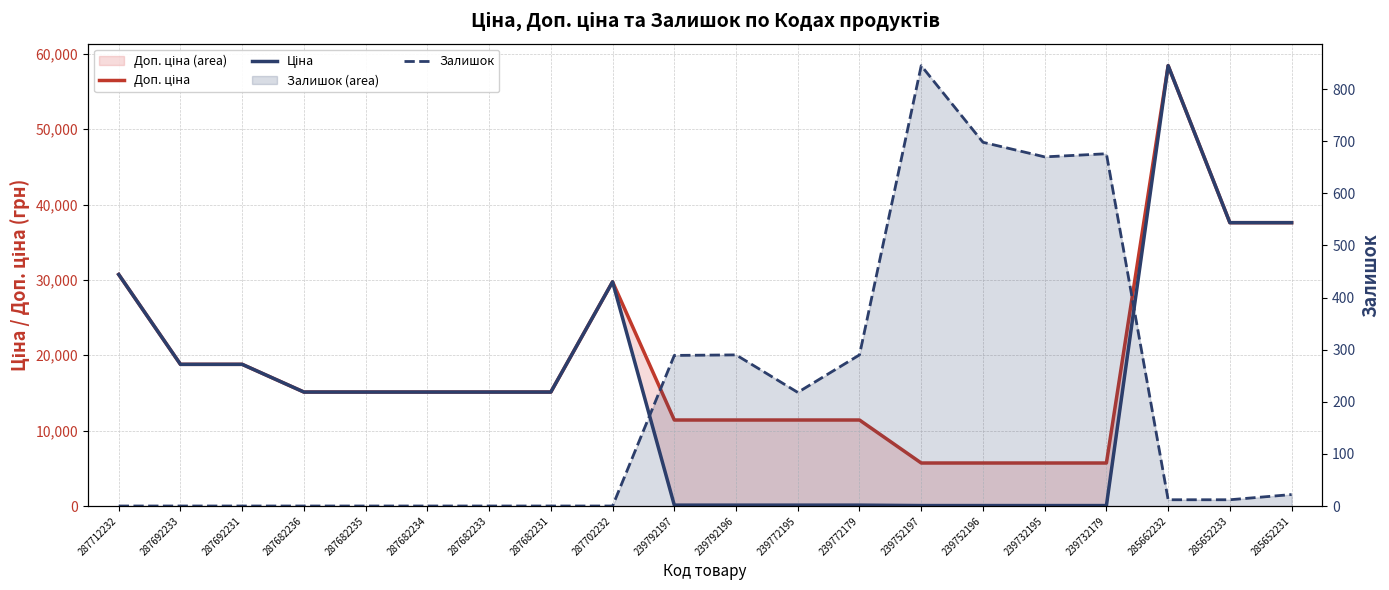

At which category is the sum across all series the highest?

285662232